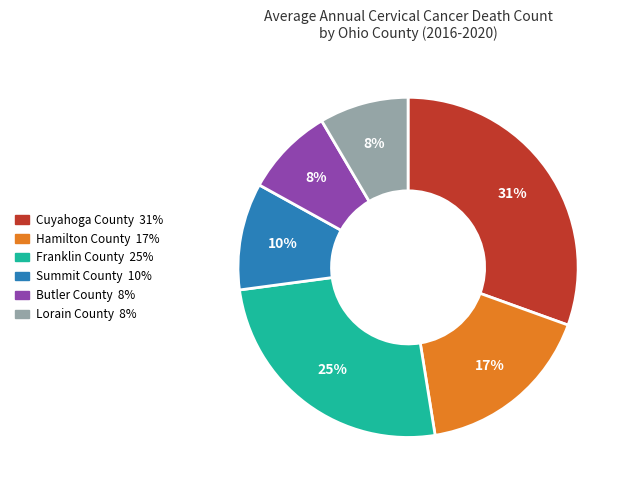

Count the number of slices in the pie.

6